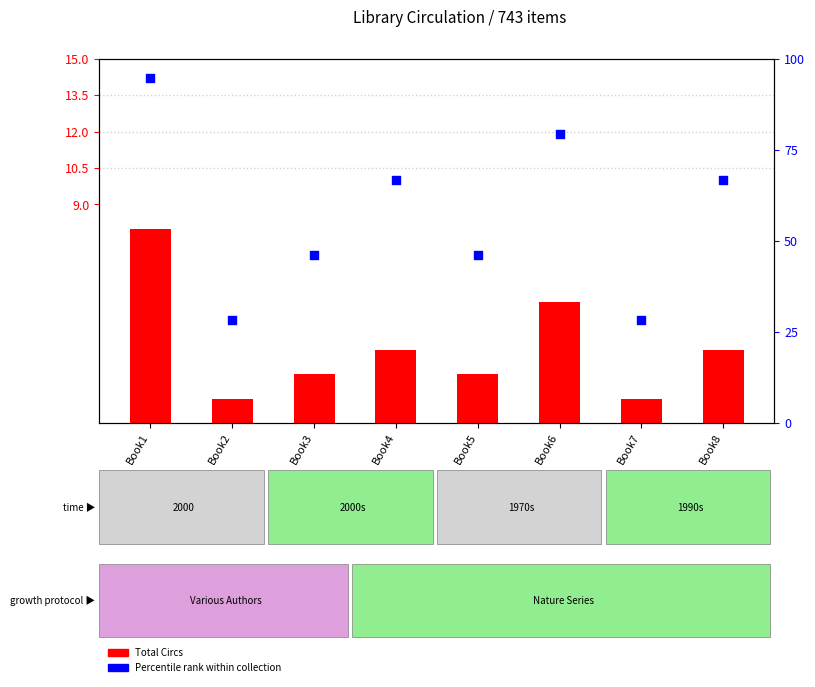

Which series contains the highest Y value?

Percentile rank